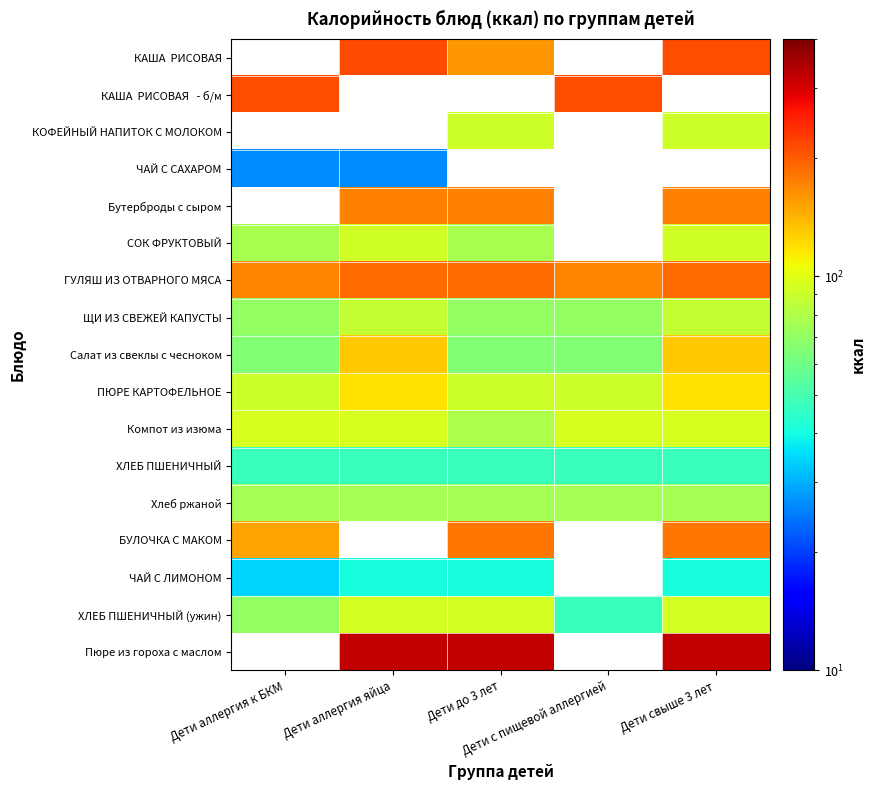

At which label is ГУЛЯШ ИЗ ОТВАРНОГО МЯСА closest to 179?

Дети аллергия к БКМ